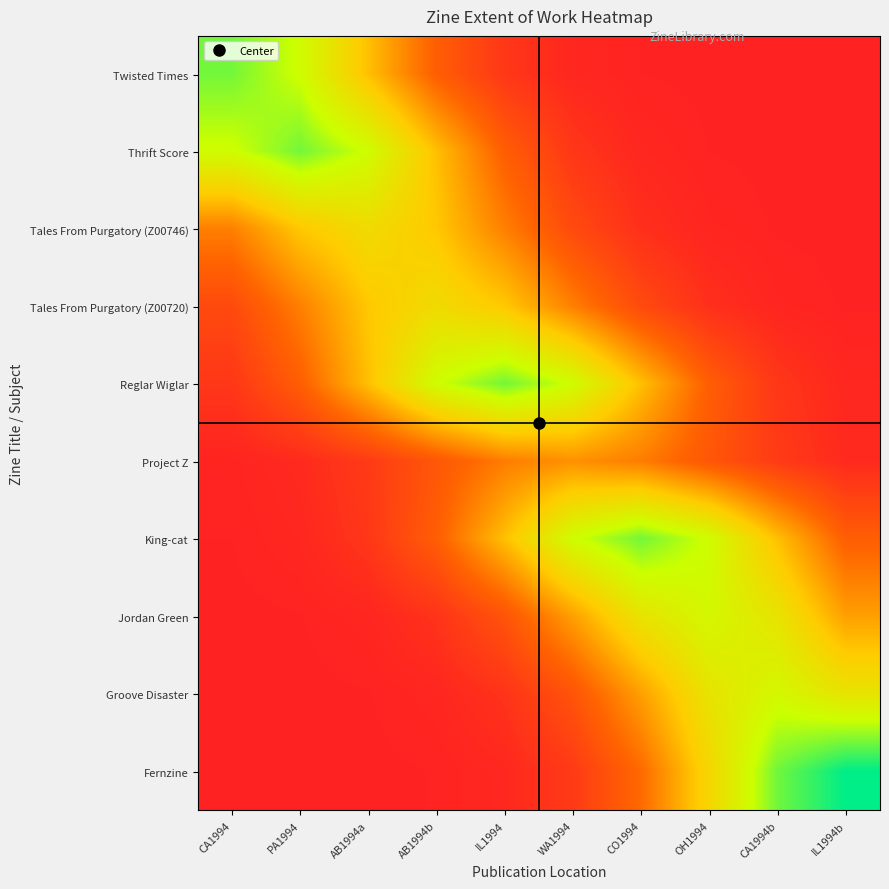

At which category is the sum across all series the highest?

CO1994